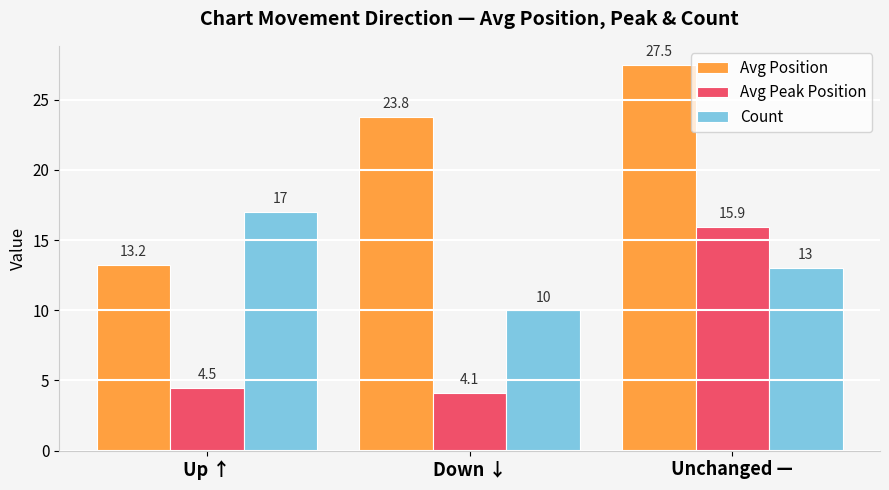

Reading left to right, list all the values displayed in this chart.

Avg Position: Up ↑=13.2	Down ↓=23.8	Unchanged —=27.5
Avg Peak Position: Up ↑=4.5	Down ↓=4.1	Unchanged —=15.9
Count: Up ↑=17.0	Down ↓=10.0	Unchanged —=13.0